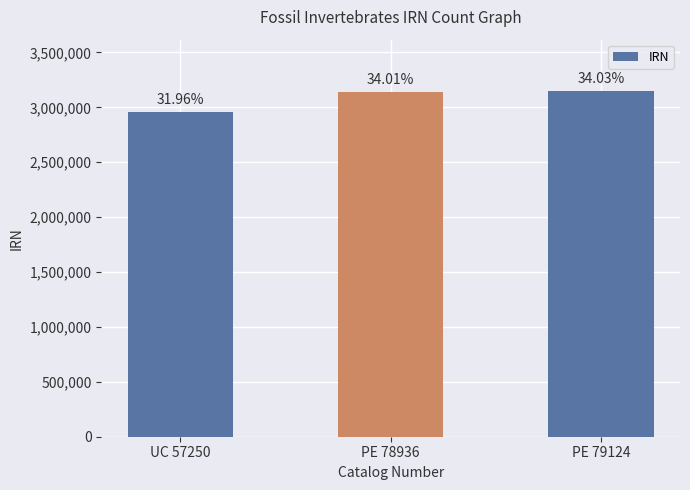

Does the chart contain any negative values?

No